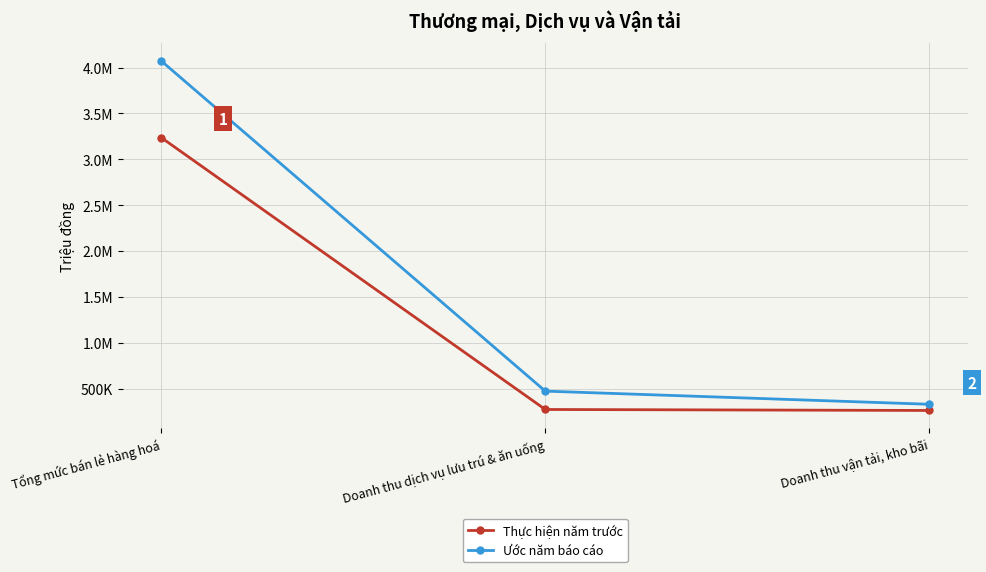

What are all the series names shown in the legend?

Thực hiện năm trước, Ước năm báo cáo